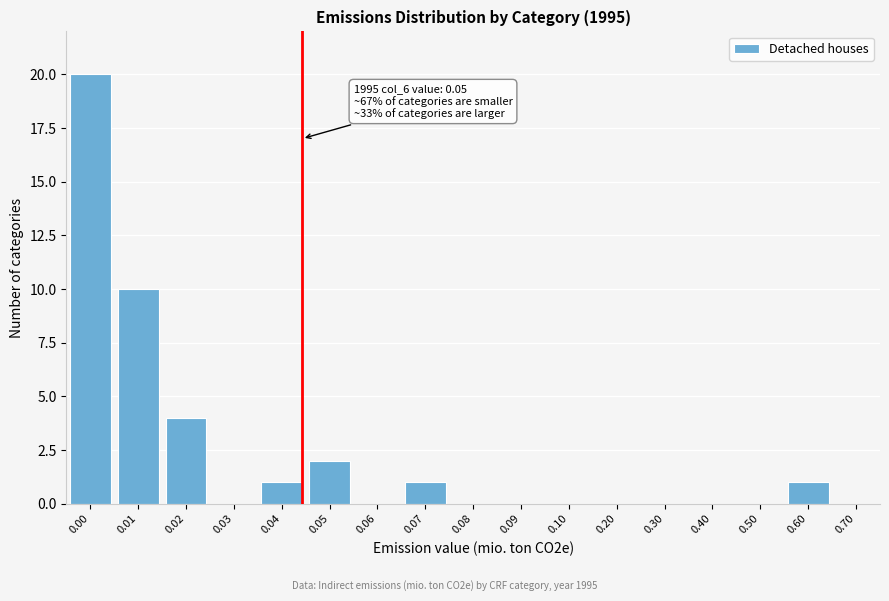

Reading left to right, transcribe all the data shown in this chart.

0.00=20	0.01=10	0.02=4	0.03=0	0.04=1	0.05=2	0.06=0	0.07=1	0.08=0	0.09=0	0.10=0	0.20=0	0.30=0	0.40=0	0.50=0	0.60=1	0.70=0